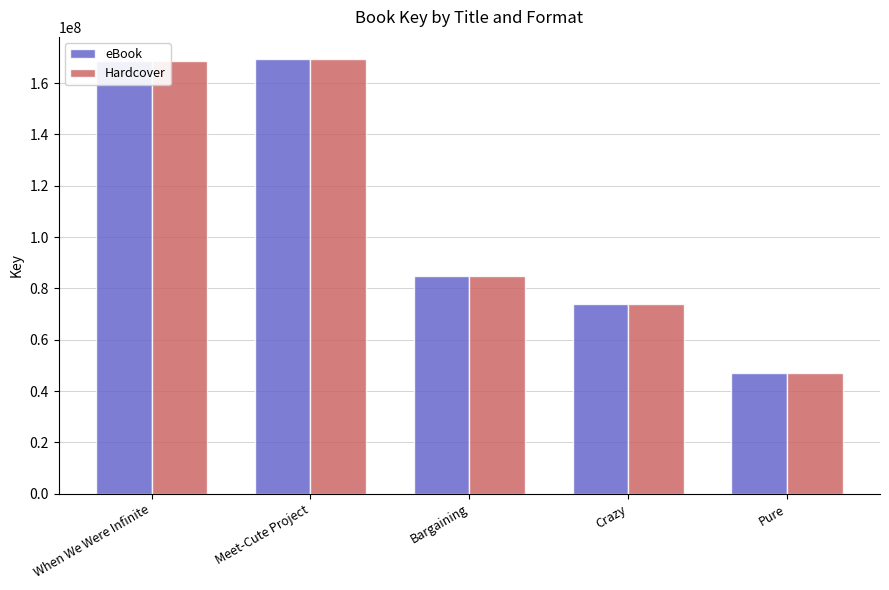

What is the total value across all series at Pure?

94096500